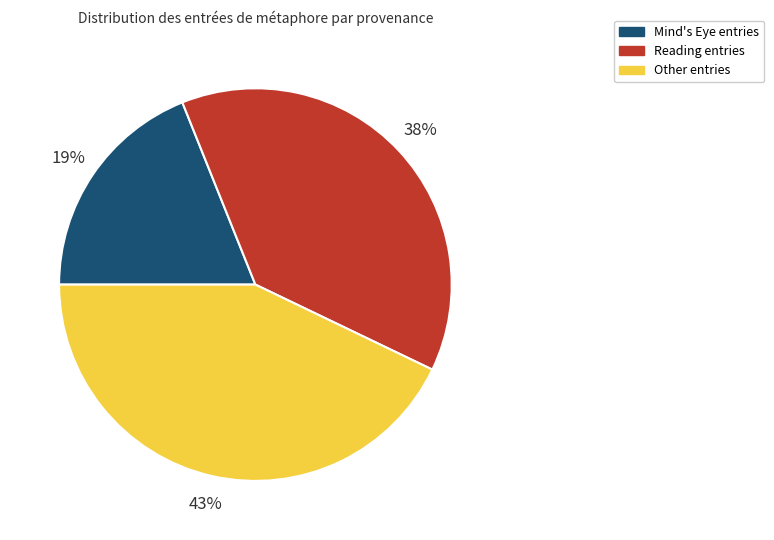

Is there any slice that represents more than half of the pie?

No